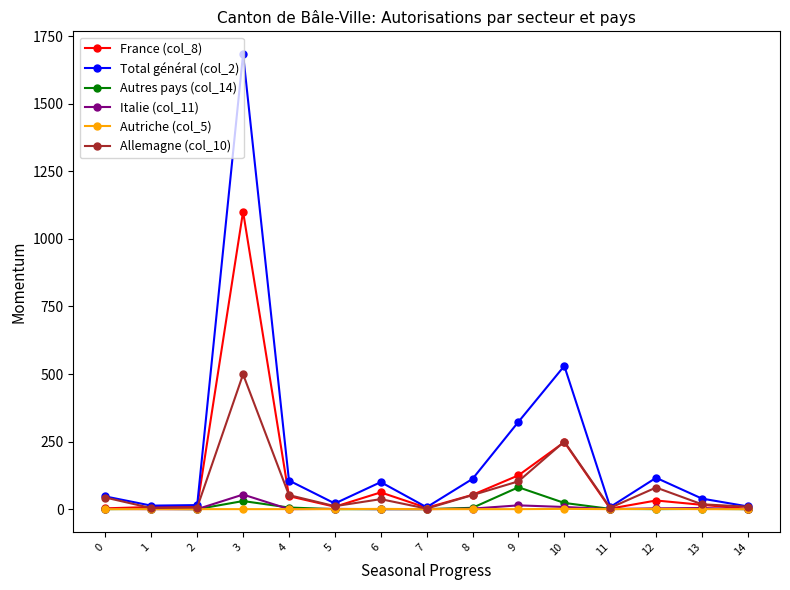

How many data points in Autres pays (col_14) are less than 1?

7